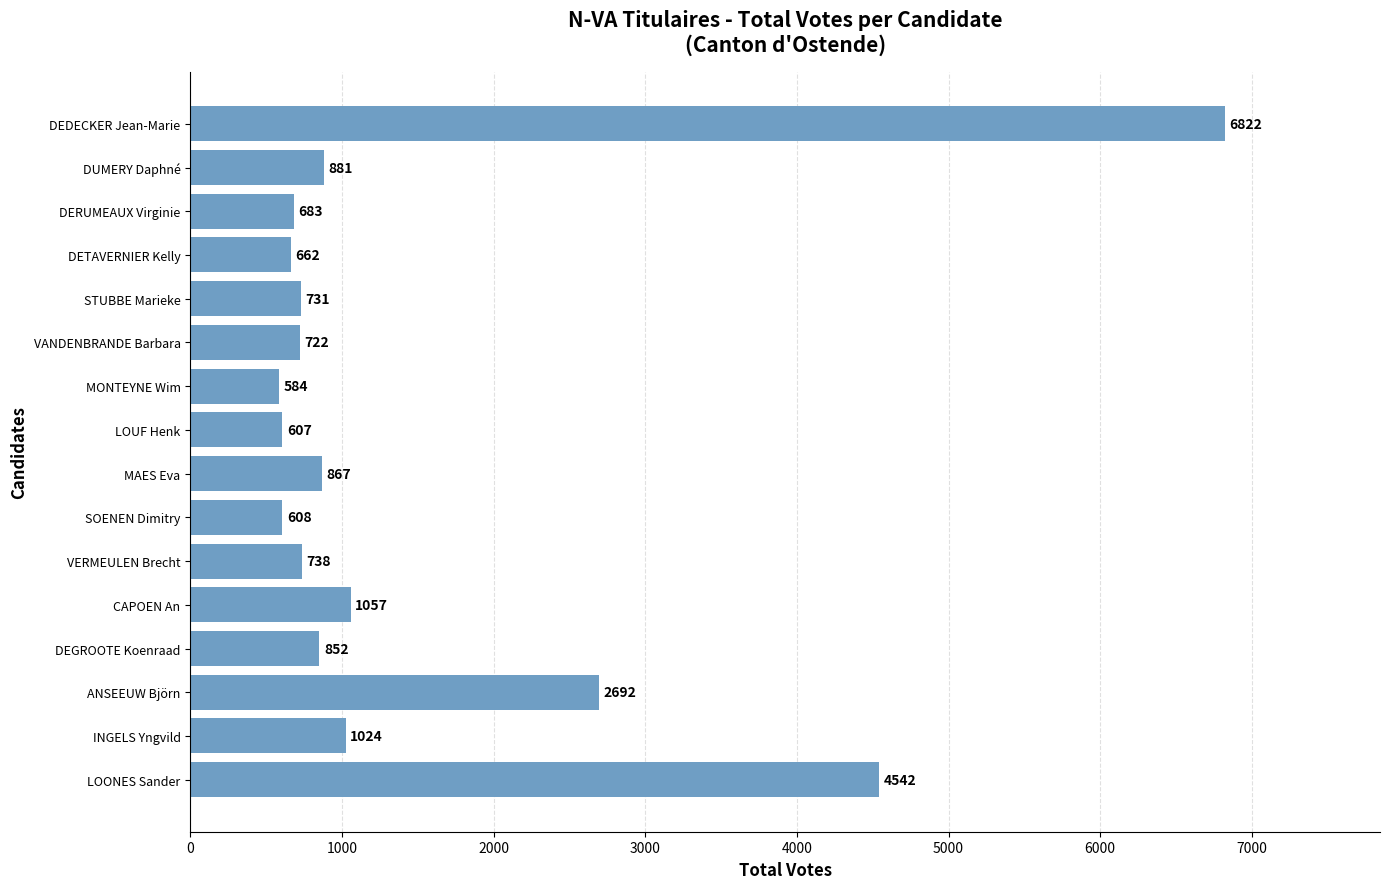

What is the difference between the values at DEDECKER Jean-Marie and VERMEULEN Brecht?

6084